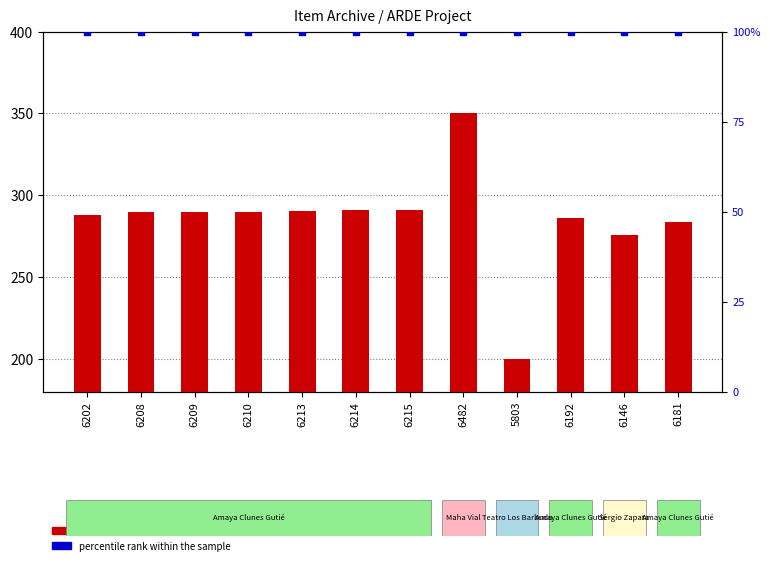

What is the total value across all series at 6146?

375.8